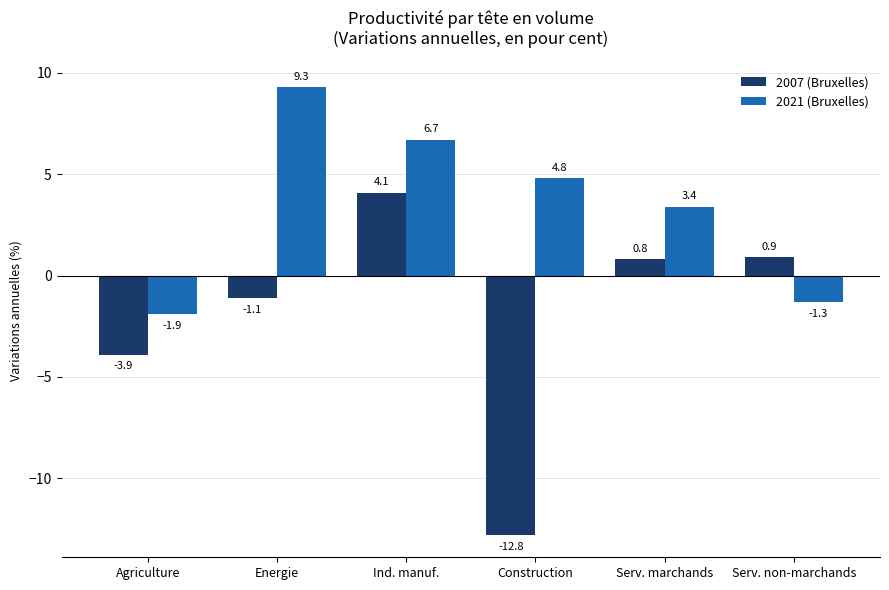

What is the label of the 2nd bar from the right?

Serv. marchands